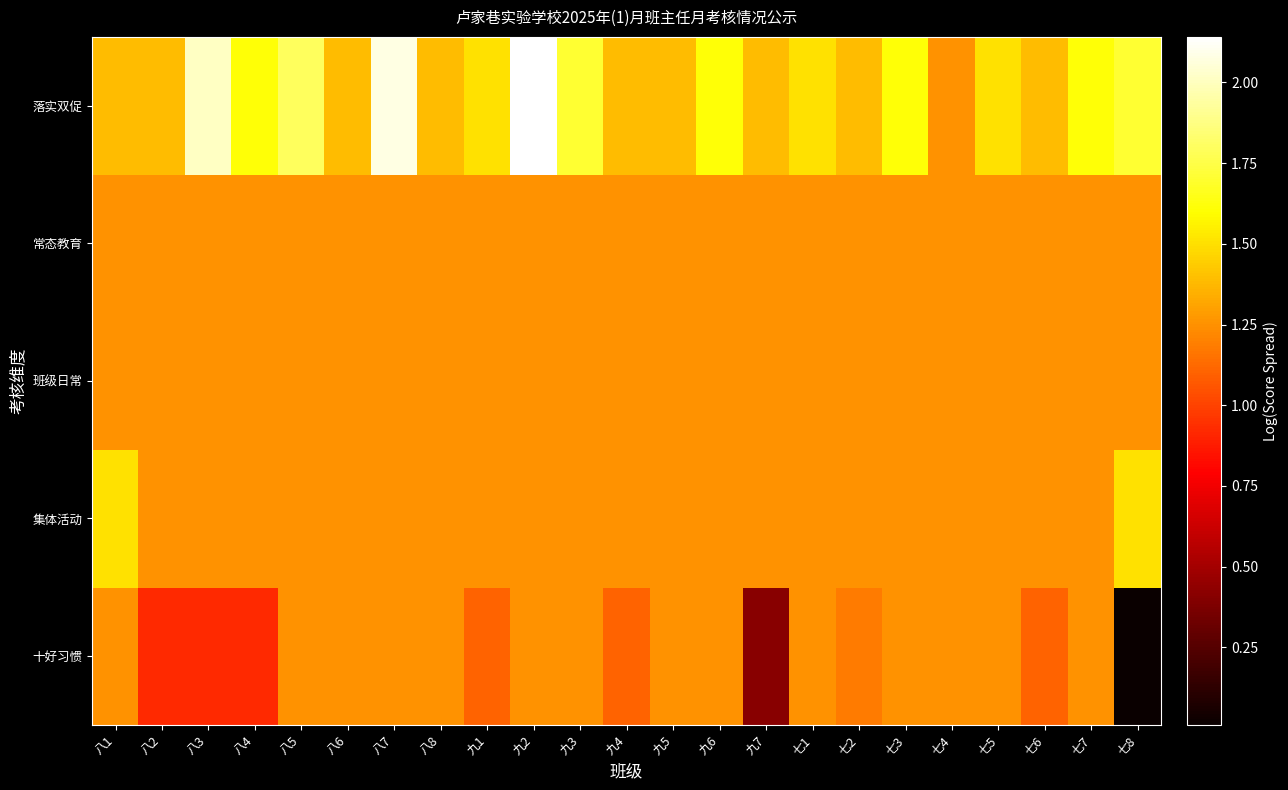

Which label corresponds to the largest value in the chart?

九2